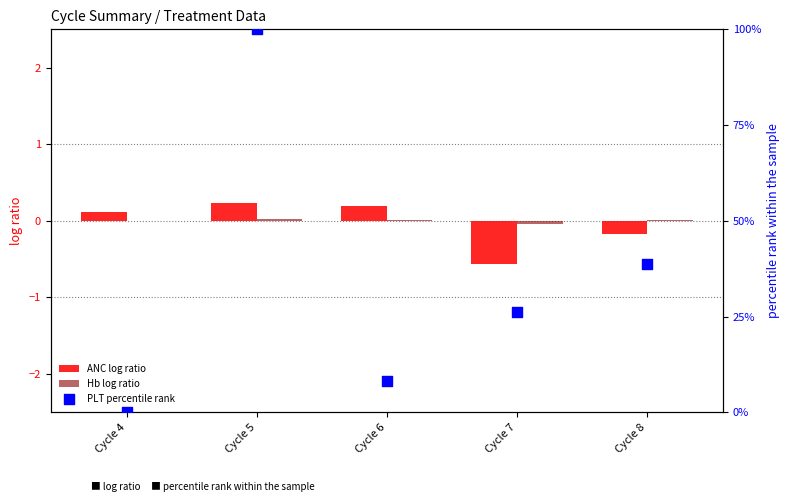

Which series has the largest total across all categories?

PLT percentile rank